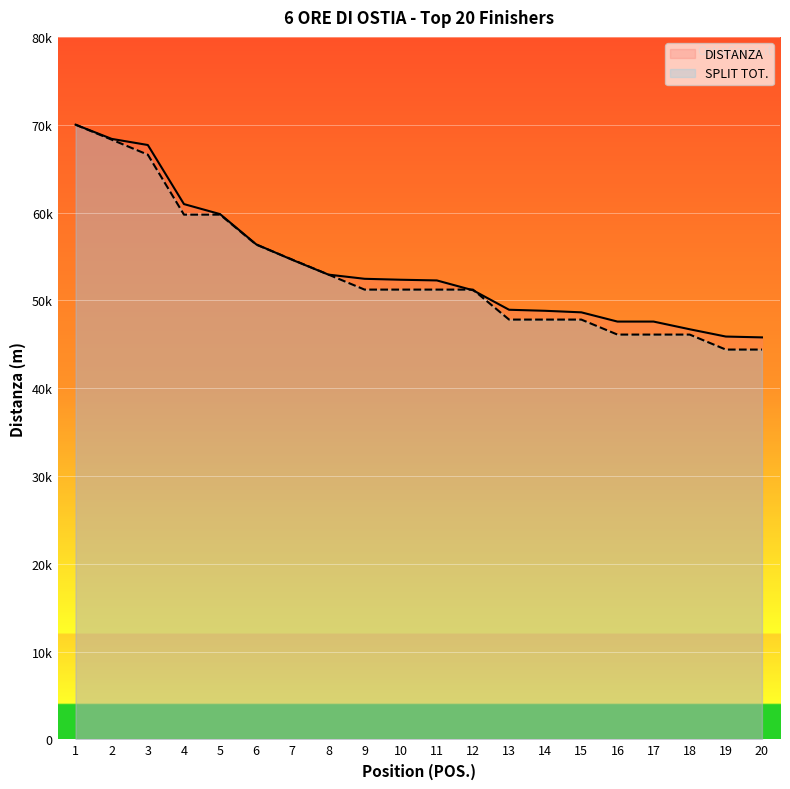

Does the chart display data point markers on the line(s)?

No